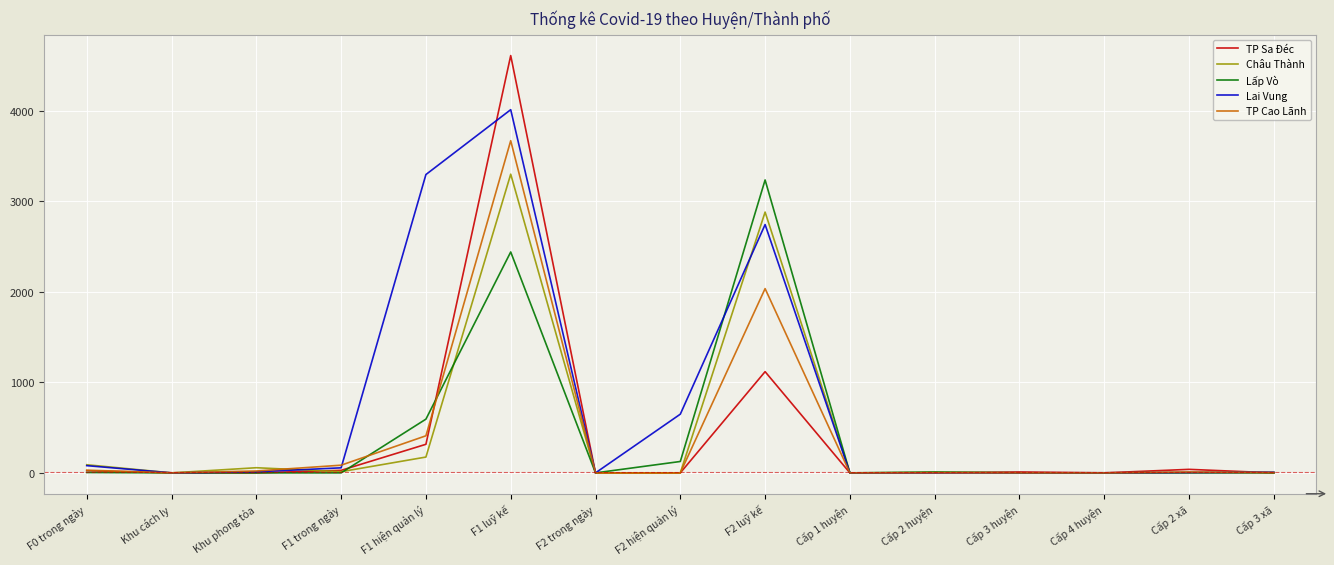

At which category is the sum across all series the highest?

F1 luỹ kế